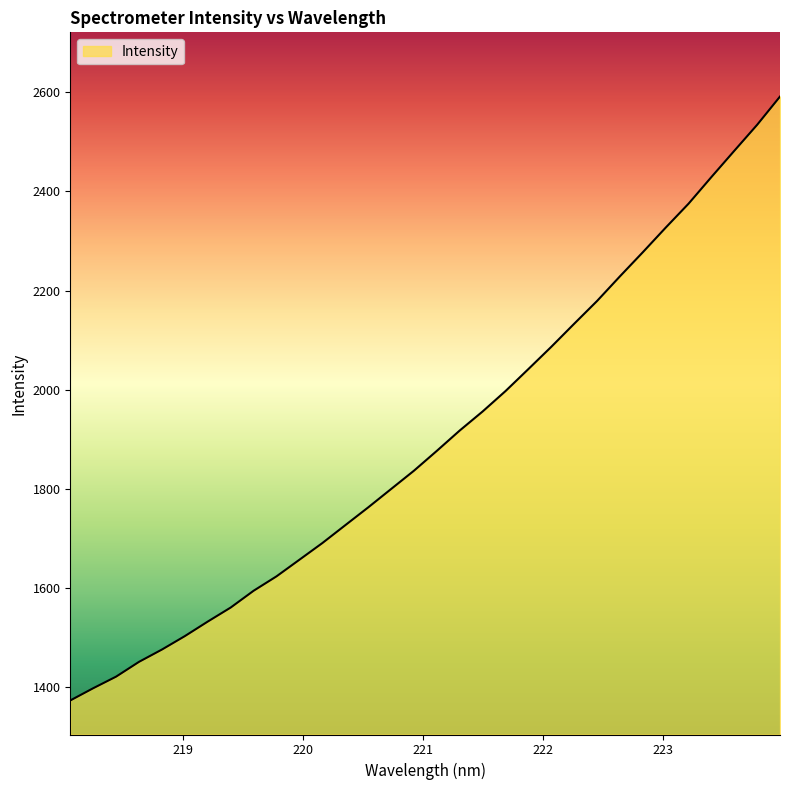

What is the minimum value shown in the chart?

1373.2